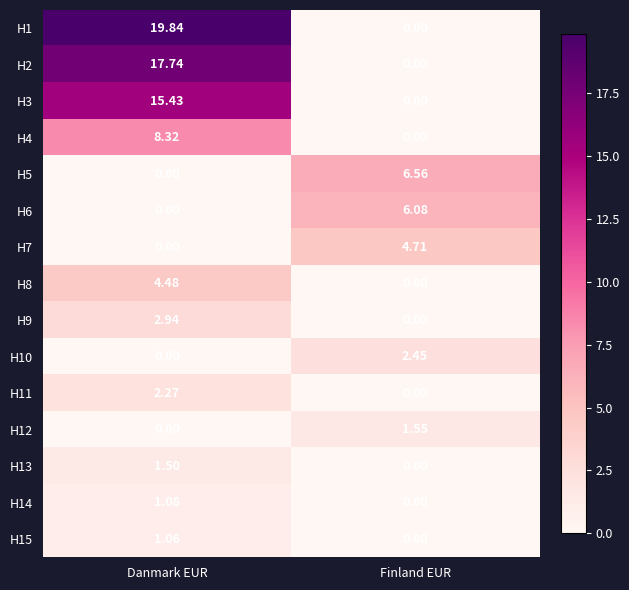

Between Danmark EUR and Finland EUR, which series saw the biggest shift?

H1